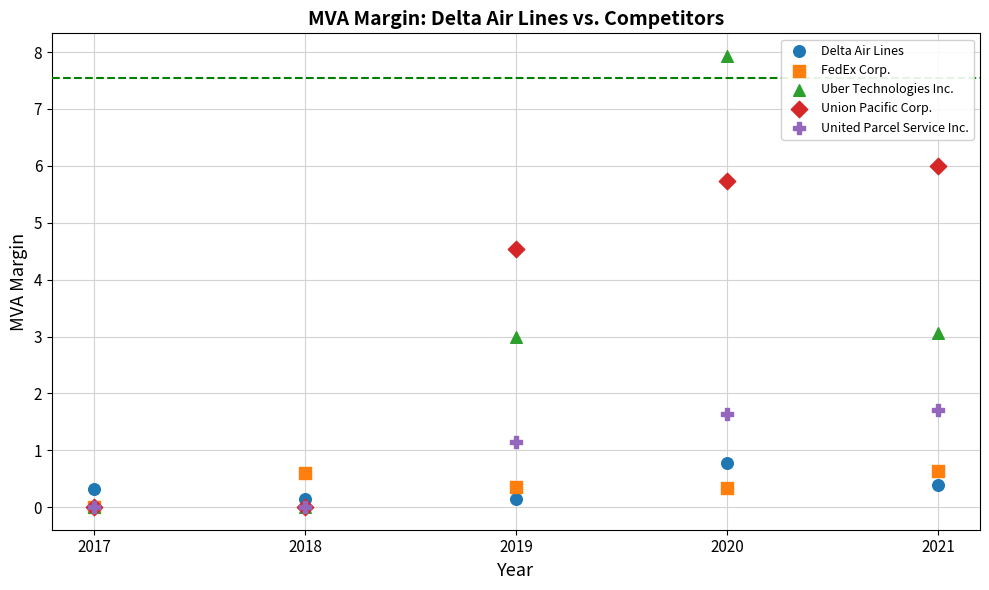

What are all the series names shown in the legend?

Delta Air Lines, FedEx Corp., Uber Technologies Inc., Union Pacific Corp., United Parcel Service Inc.